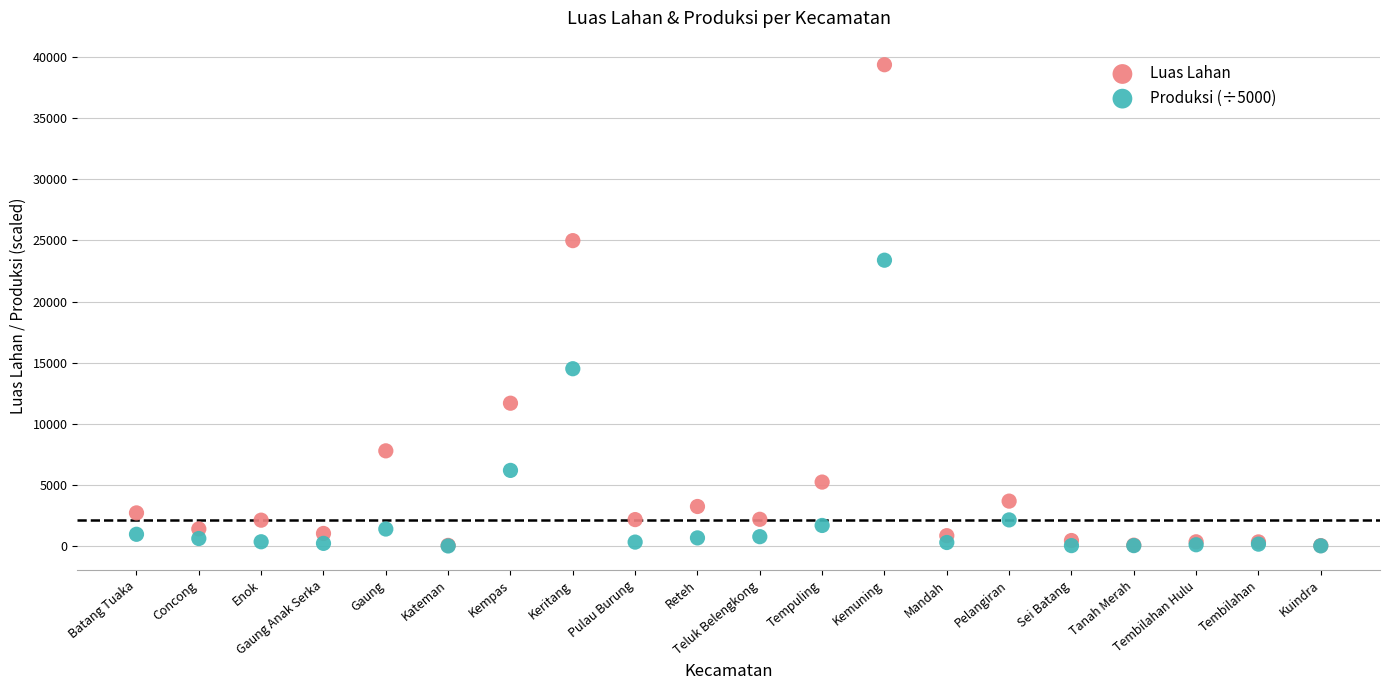

In the Luas Lahan series, what Y value is closest to 19707?

24986.0